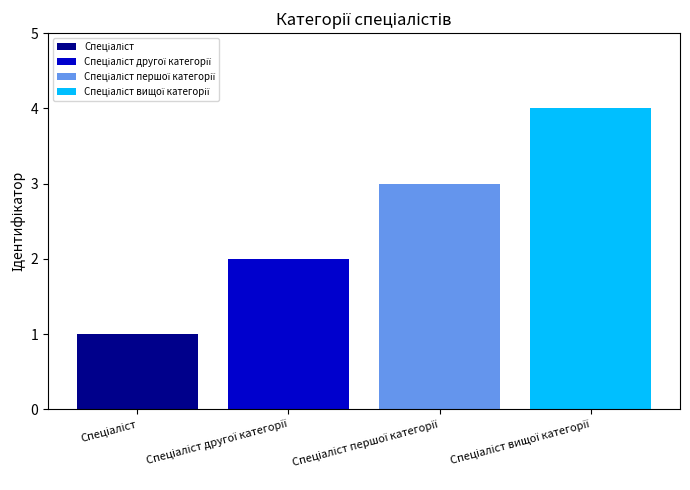

What is the maximum value shown in the chart?

4